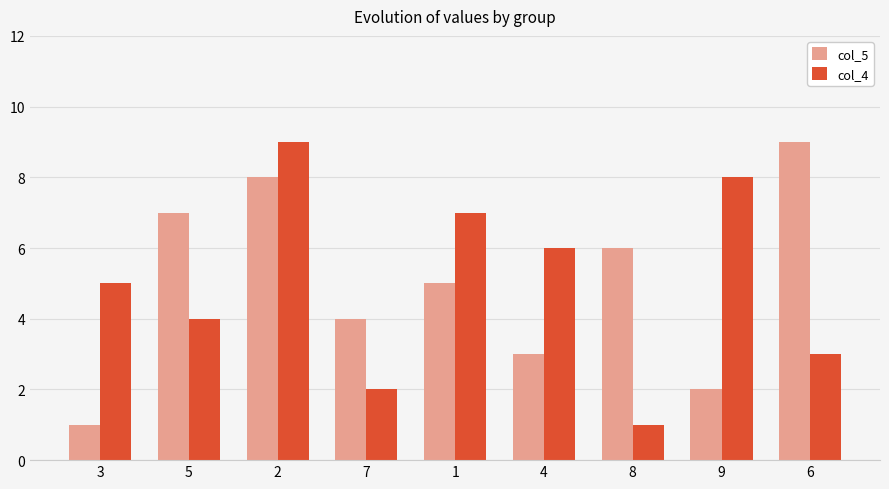

How many data points in col_5 are less than 5?

4